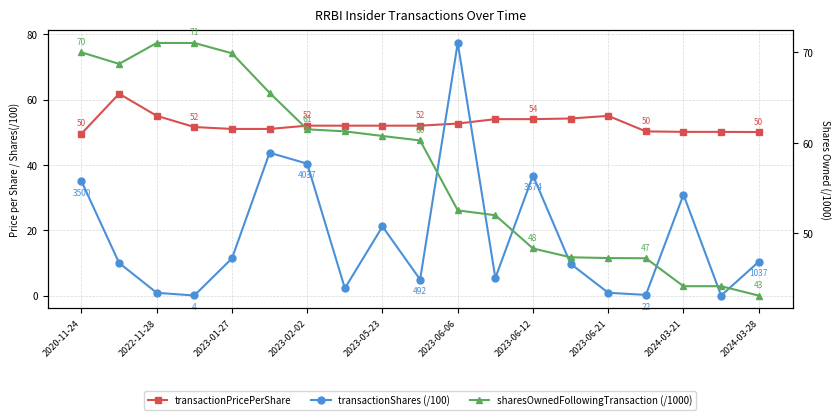

Reading right to left, list all the values displayed in this chart.

transactionPricePerShare: 50.0	50.1	50.1	50.2	55.0	54.2	54.0	54.0	52.6	52.0	52.0	52.0	52.0	51.0	51.0	51.6	55.0	61.8	49.5
transactionShares (/100): 10.4	0.0	30.9	0.2	0.9	9.7	36.7	5.4	77.3	4.9	21.1	2.2	40.4	43.7	11.4	0.0	0.9	10.0	35.0
sharesOwnedFollowingTransaction (/1000): 43.1	44.1	44.1	47.2	47.3	47.3	48.3	52.0	52.5	60.3	60.7	61.3	61.5	65.5	69.9	71.0	71.0	68.7	70.0